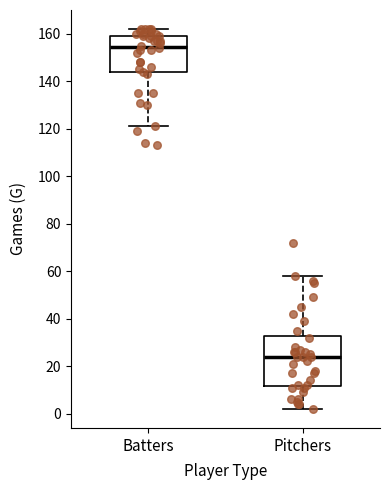

Reading left to right, read every box against the y-axis: the position of its median line, the range the box covers, and the ends of its whiskers. The values are not printed on the chart, so give them approximately, as read against the axis.

Batters: median 154, box 144 to 160, whiskers 122 to 162
Pitchers: median 24, box 12 to 32, whiskers 2 to 58